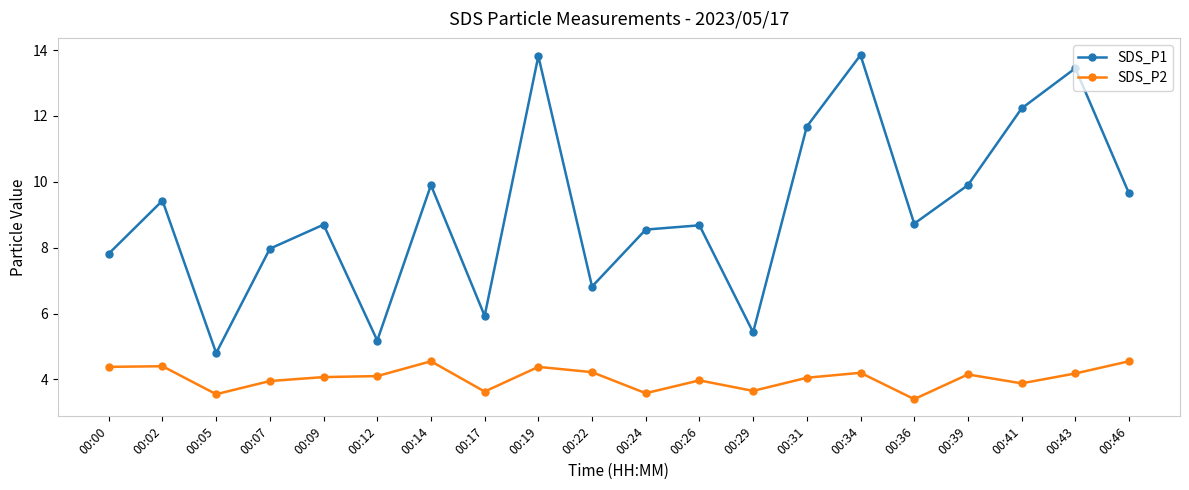

Rank the series by their maximum value, from highest to lowest.

SDS_P1, SDS_P2